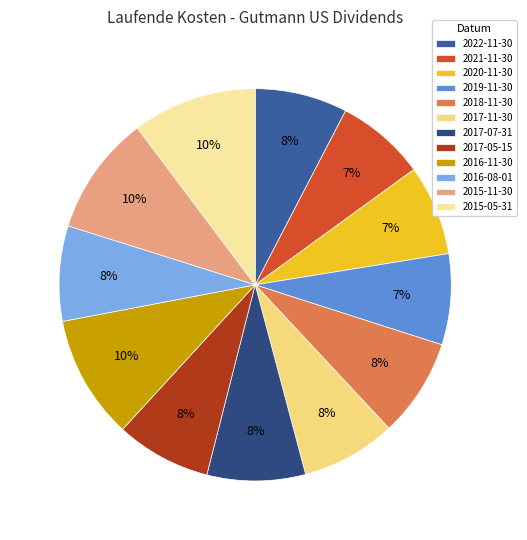

To the nearest percent, what is the average slice percentage?

8%